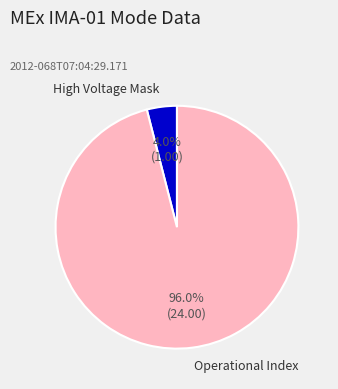

Is there any slice that represents more than half of the pie?

Yes